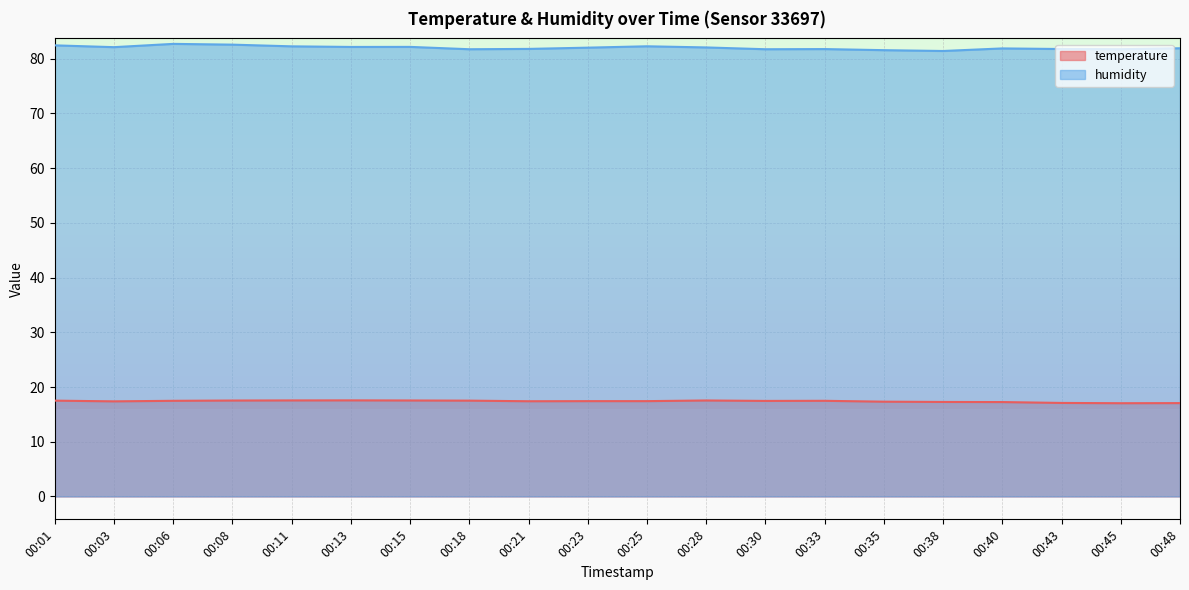

True or false: humidity and temperature intersect in this chart.

False